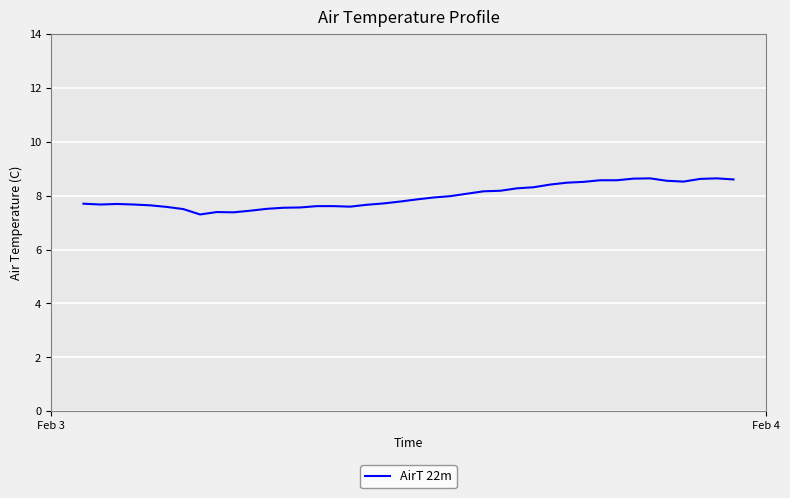

What is the difference between the maximum and minimum values?

1.3